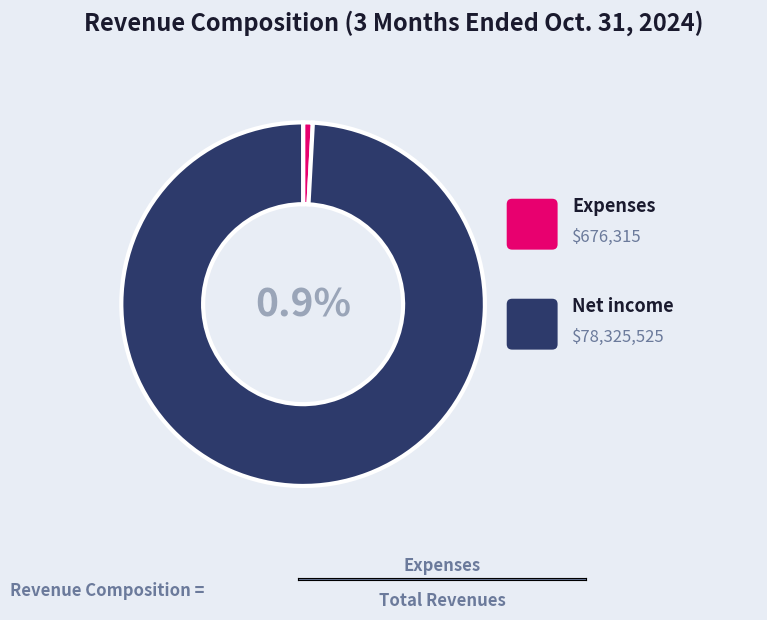

To the nearest percent, what is the combined percentage of Expenses and Net income?

100%